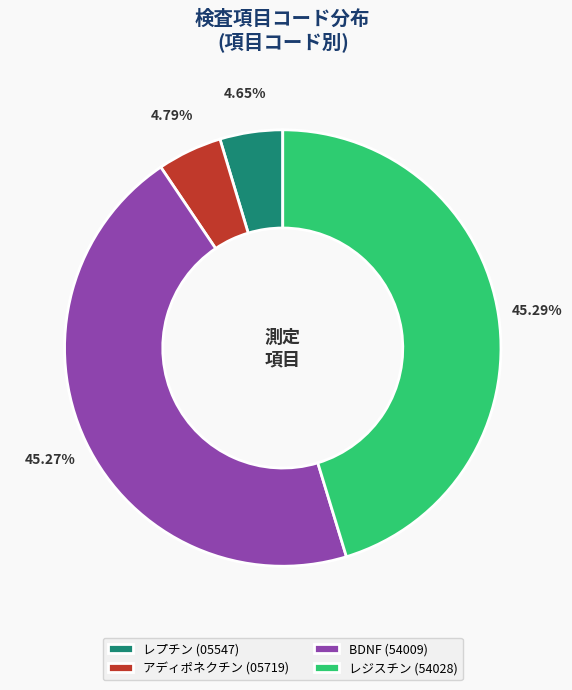

To the nearest percent, what is the difference between the レプチン and レジスチン slice percentages?

41%